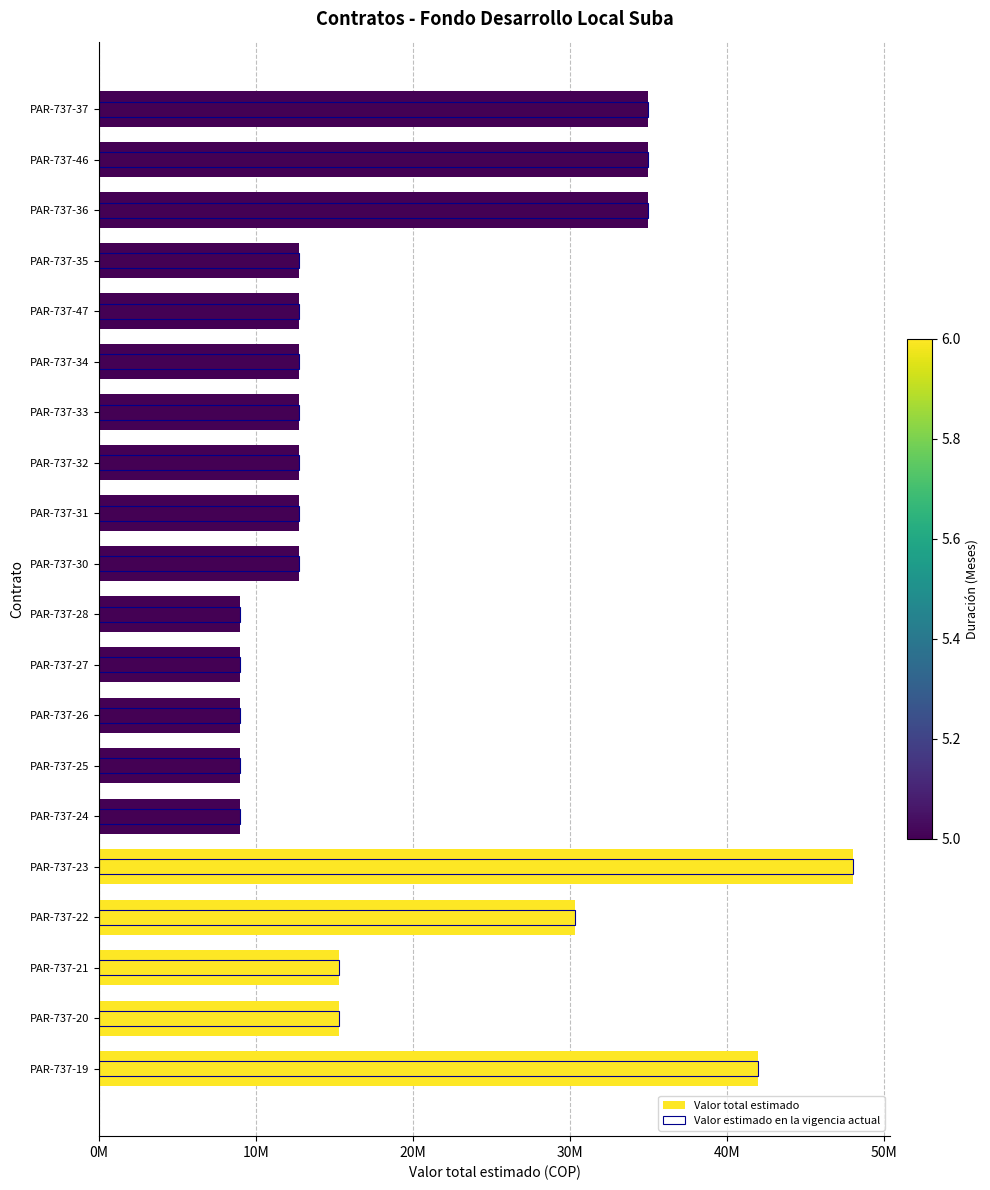

Which series has the widest spread of values?

Valor total estimado